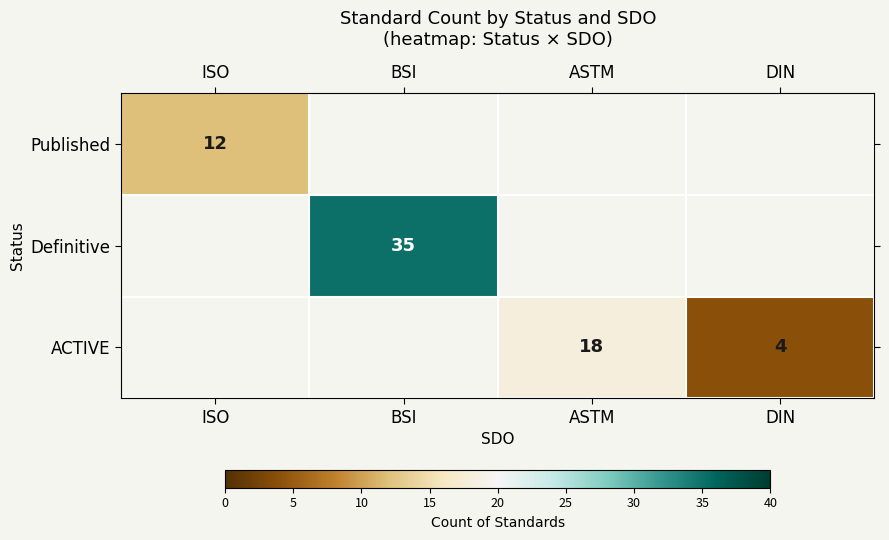

The value of Definitive at BSI is 35. True or false?

True